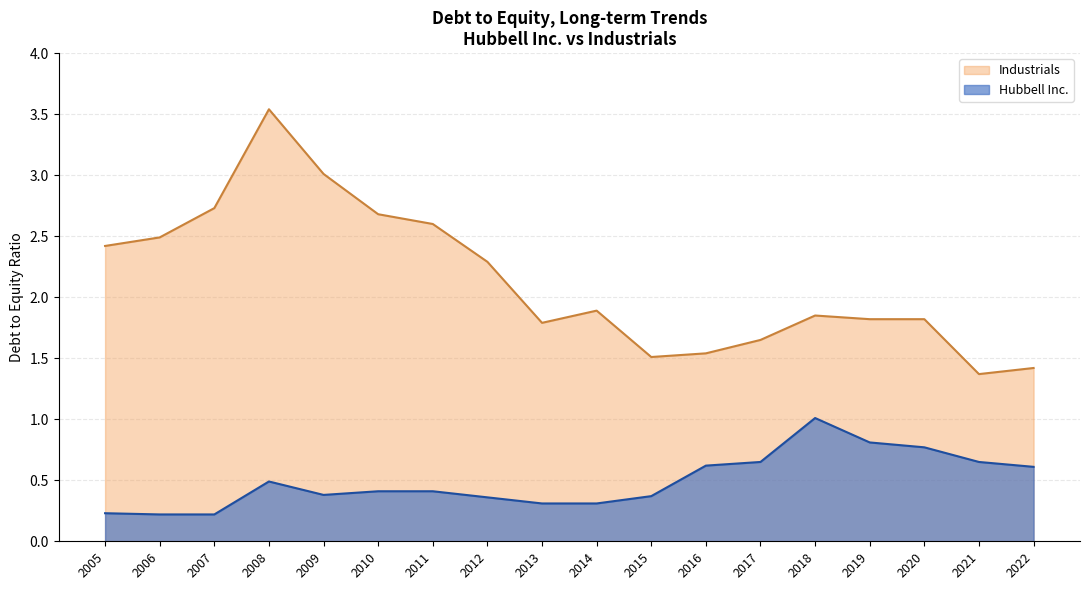

True or false: Hubbell Inc. has a value of 0.4 at 2021.

False